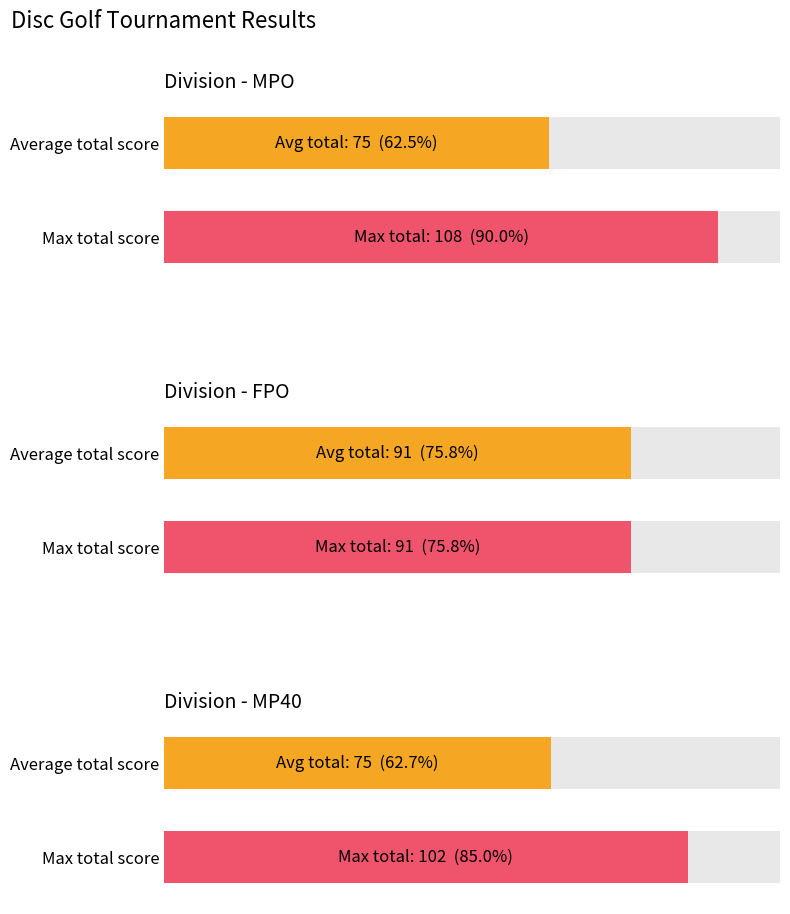

At which label is round_total_score closest to 74?

MPO